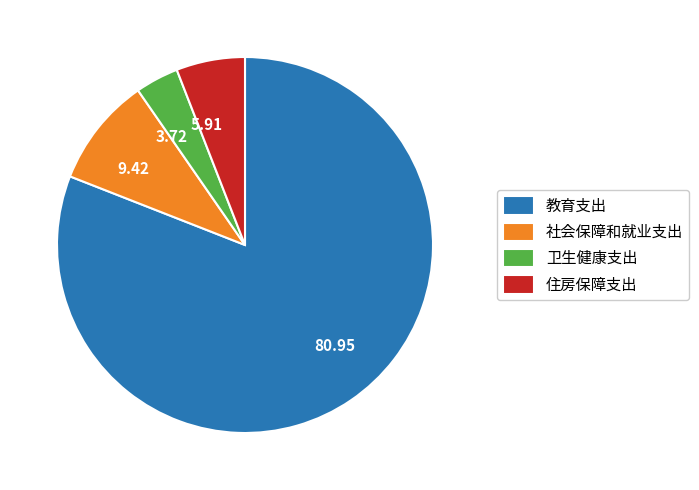

What is the smallest slice in the pie chart?

卫生健康支出